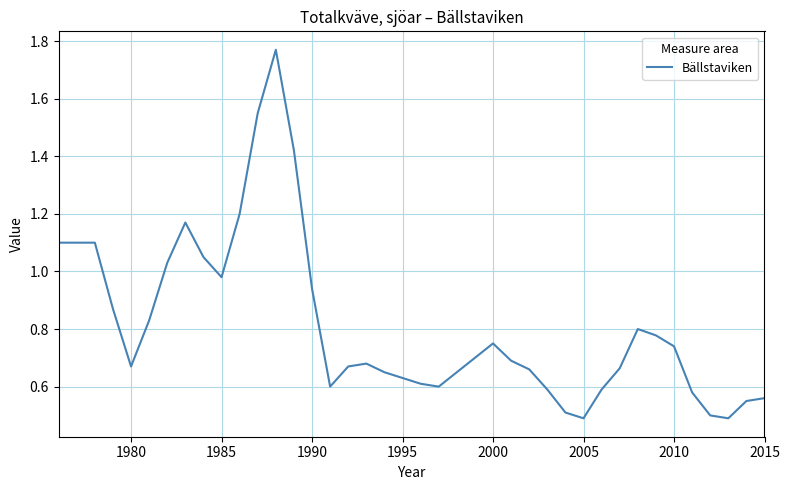

Is it true that the value at 2005 is 0.5?

True